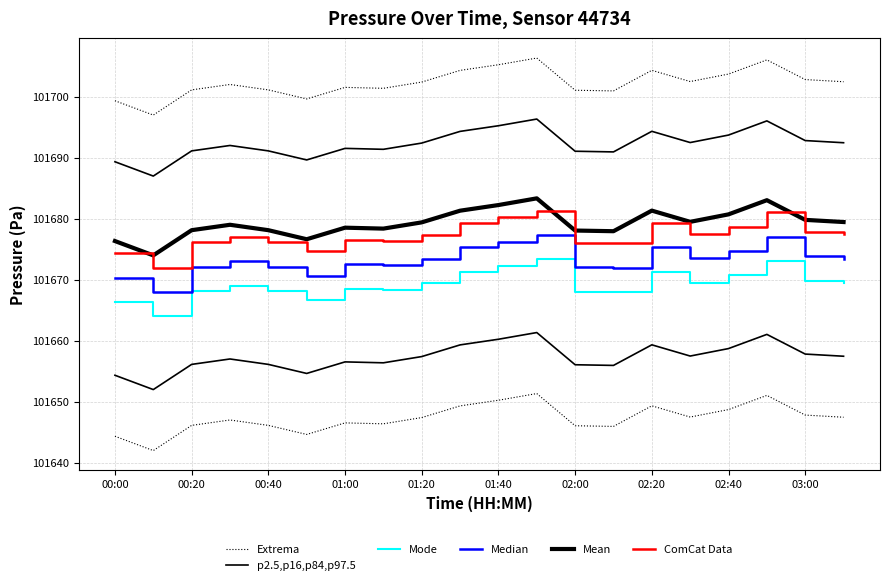

Reading left to right, list all the values displayed in this chart.

Extrema: 101644.4	101642.0	101646.2	101647.1	101646.2	101644.7	101646.6	101646.4	101647.4	101649.4	101650.3	101651.4	101646.1	101646.0	101649.4	101647.5	101648.8	101651.1	101647.9	101647.5
p2.5,p16,p84,p97.5: 101654.4	101652.0	101656.2	101657.1	101656.2	101654.7	101656.6	101656.4	101657.4	101659.4	101660.3	101661.4	101656.1	101656.0	101659.4	101657.5	101658.8	101661.1	101657.9	101657.5
Mode: 101666.4	101664.0	101668.2	101669.1	101668.2	101666.7	101668.6	101668.4	101669.4	101671.4	101672.3	101673.4	101668.1	101668.0	101671.4	101669.5	101670.8	101673.1	101669.9	101669.5
Median: 101670.4	101668.0	101672.2	101673.1	101672.2	101670.7	101672.6	101672.4	101673.4	101675.4	101676.3	101677.4	101672.1	101672.0	101675.4	101673.5	101674.8	101677.1	101673.9	101673.5
Mean: 101676.4	101674.0	101678.2	101679.1	101678.2	101676.7	101678.6	101678.4	101679.4	101681.4	101682.3	101683.4	101678.1	101678.0	101681.4	101679.5	101680.8	101683.1	101679.9	101679.5
ComCat Data: 101674.4	101672.0	101676.2	101677.1	101676.2	101674.7	101676.6	101676.4	101677.4	101679.4	101680.3	101681.4	101676.1	101676.0	101679.4	101677.5	101678.8	101681.1	101677.9	101677.5